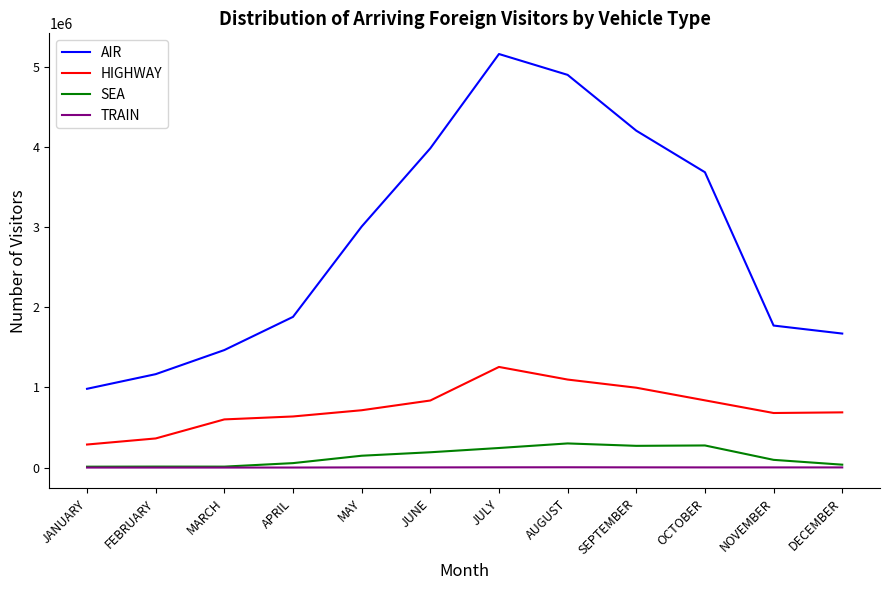

How many lines are shown in the chart?

4